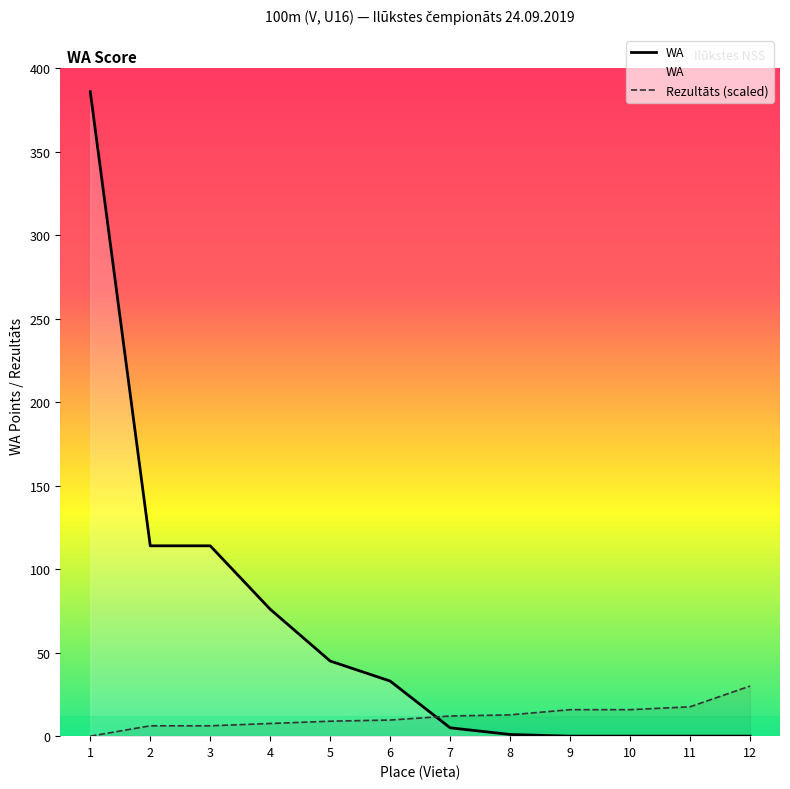

What is the approximate value of WA at 4?

76.0